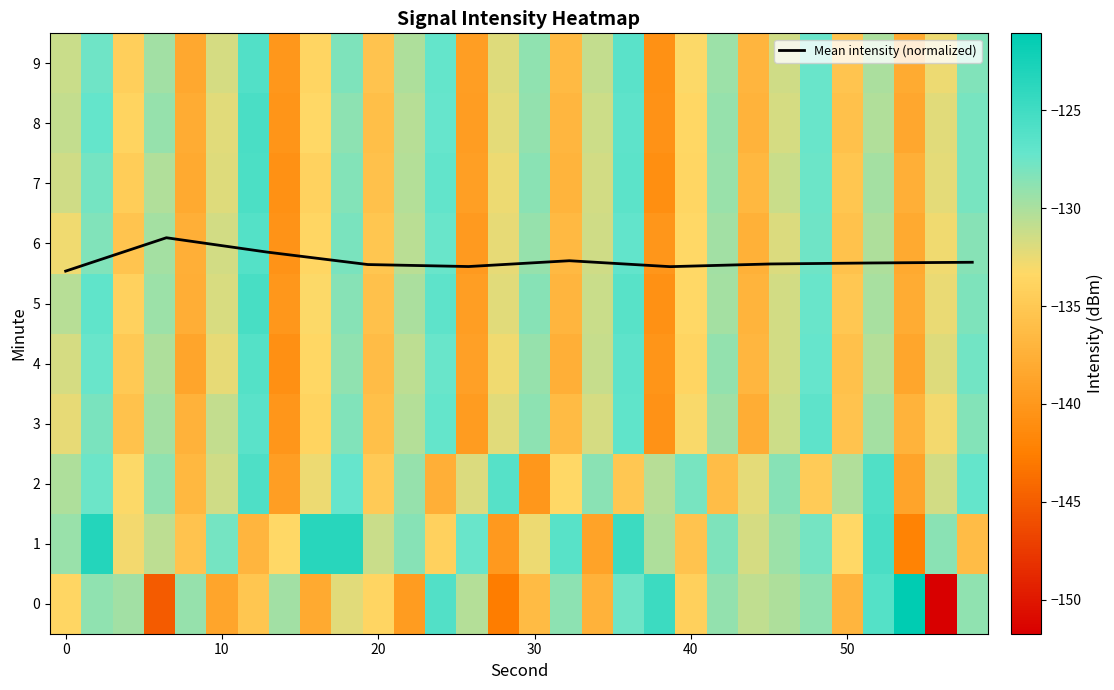

What is the maximum value for Mean intensity (normalized)?

6.1